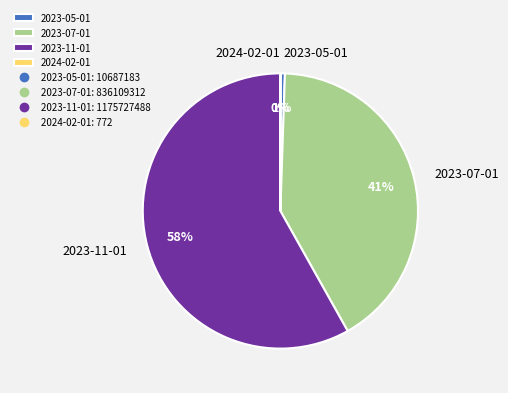

True or false: 2023-11-01 accounts for 47% of the total.

False